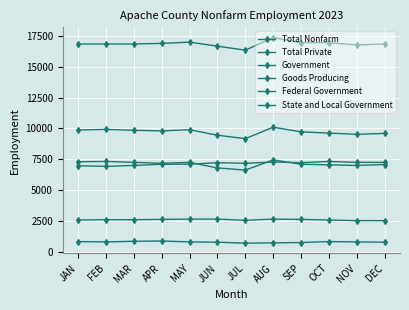

How many values in the Federal Government series are below 2600?

5